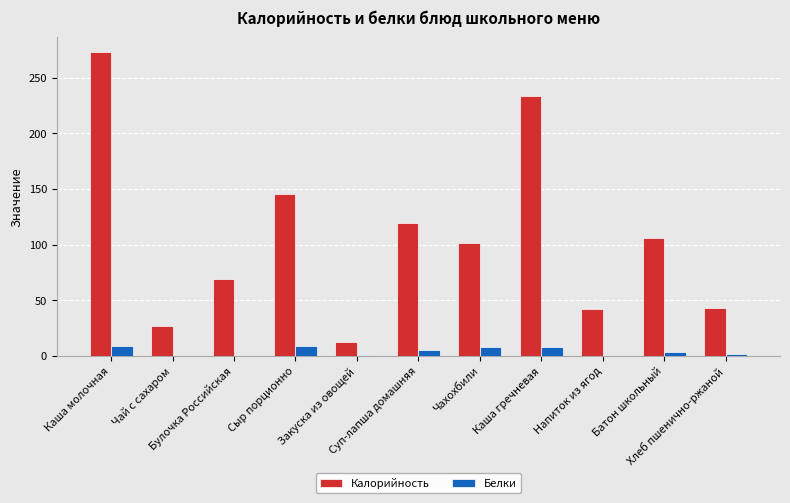

How many groups of bars are there?

11